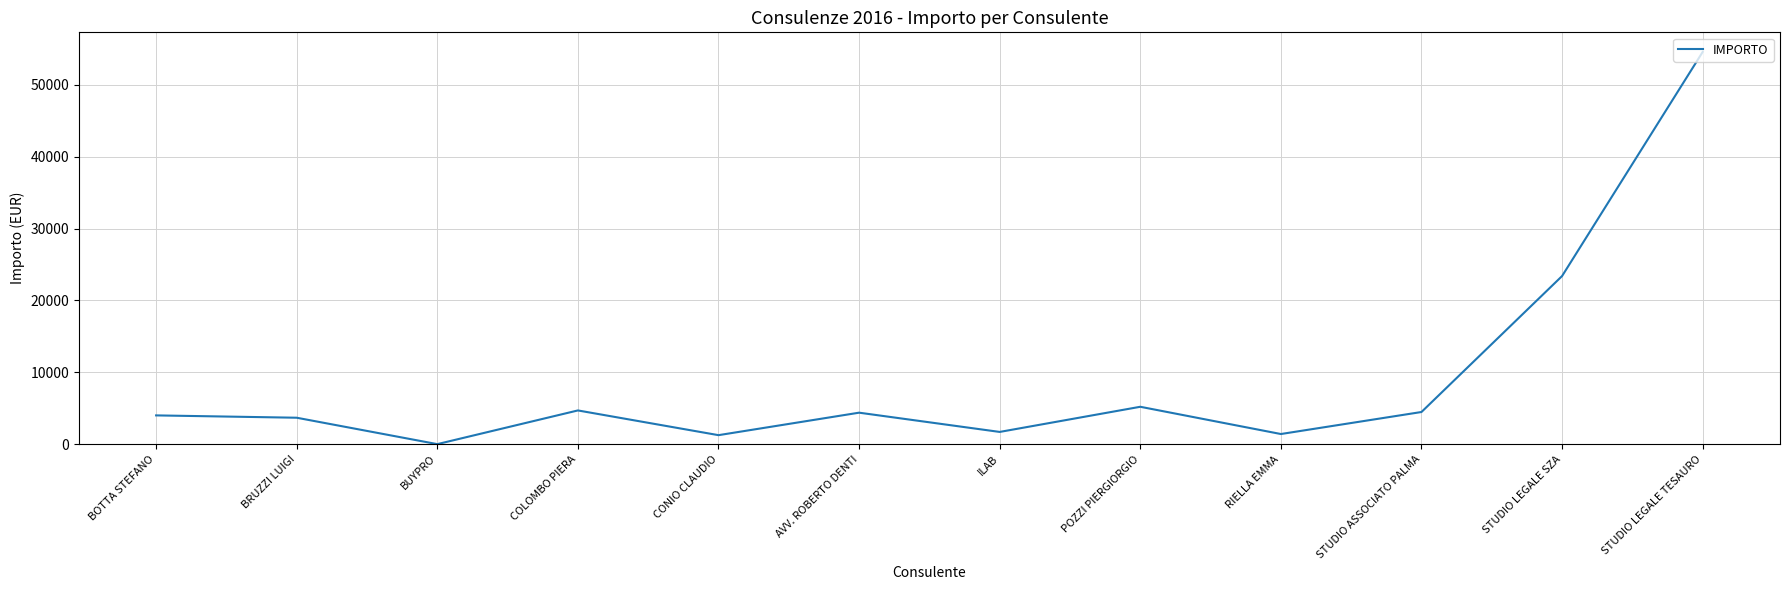

Which label corresponds to the smallest value in the chart?

BUYPRO